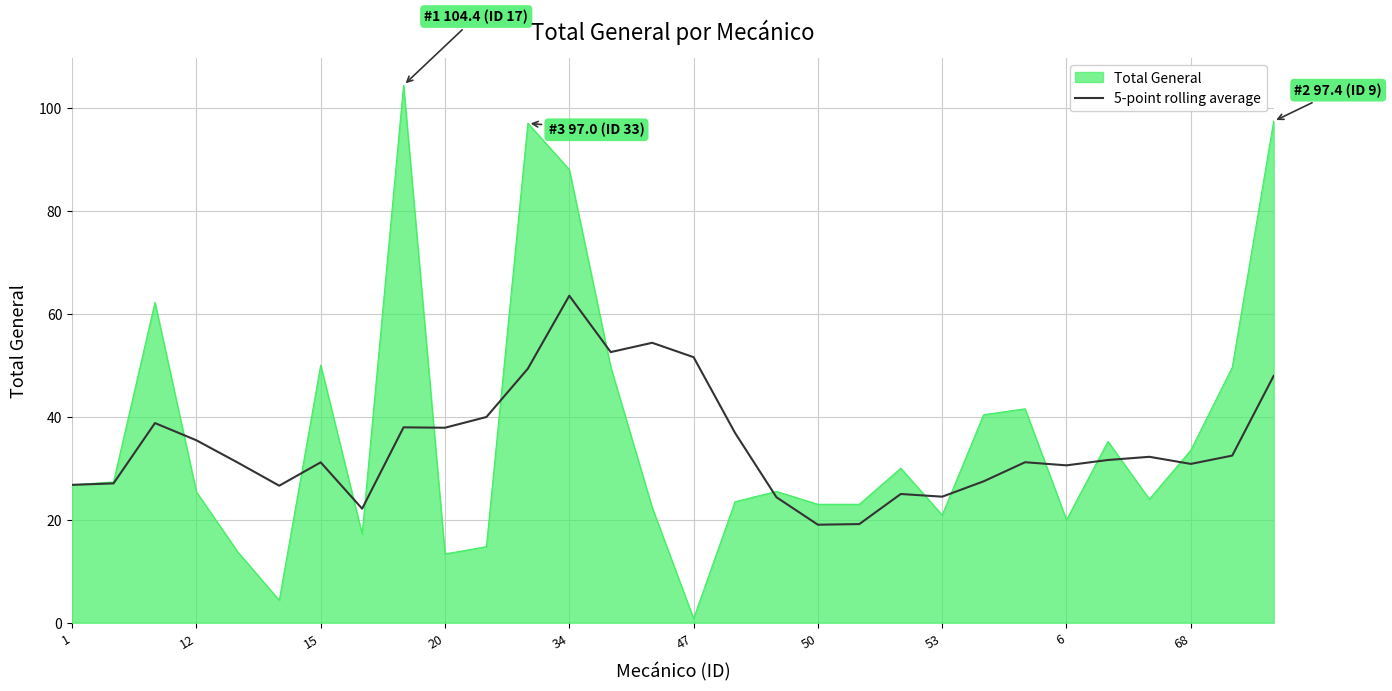

List the series in order of their peak value, highest first.

Total General, 5-point rolling average